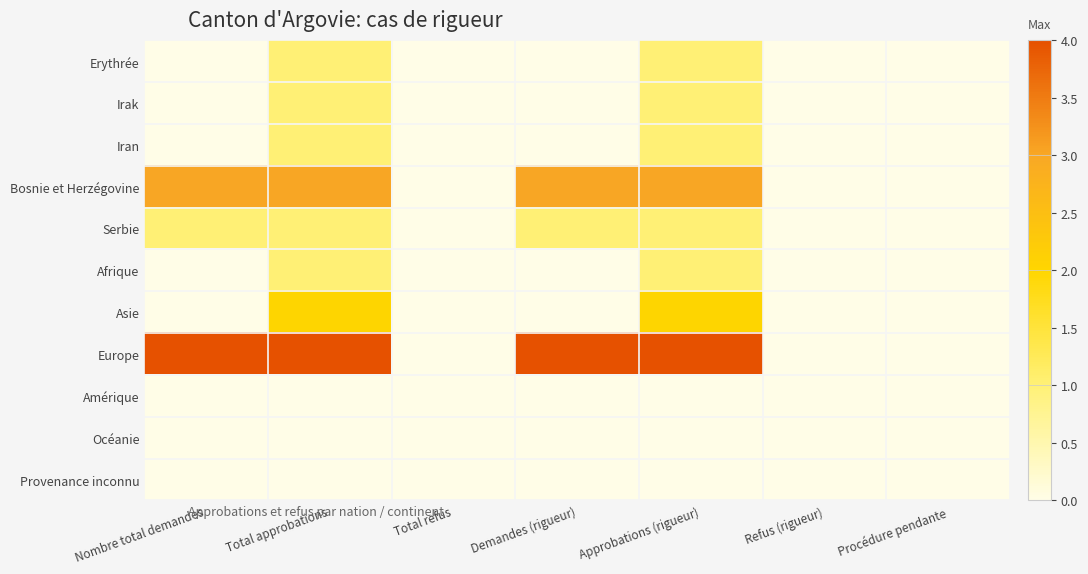

At which category is the sum across all series the highest?

Total approbations